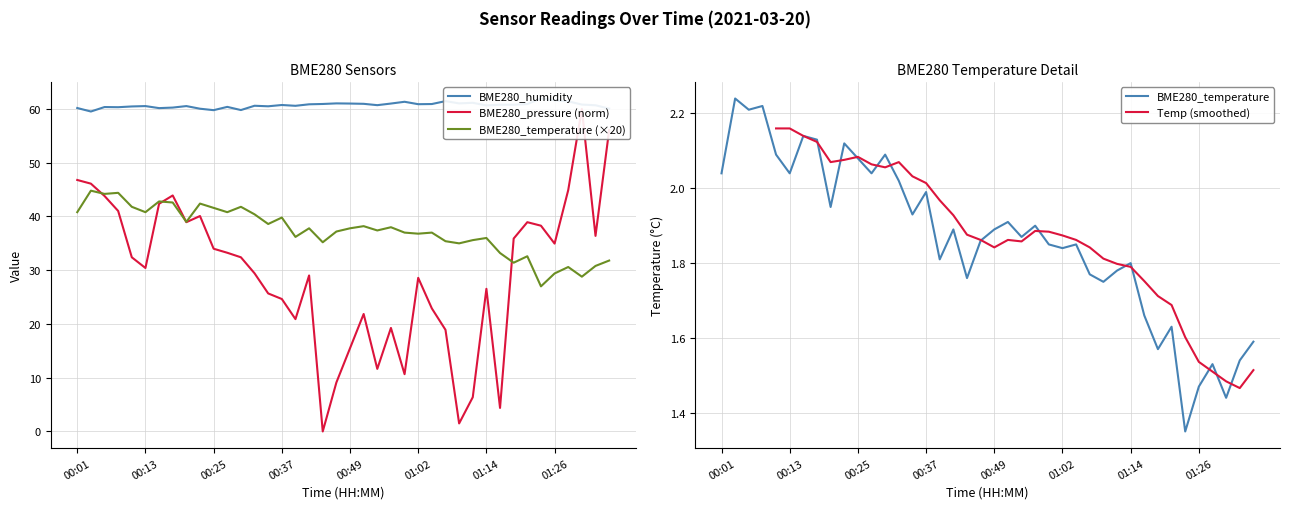

What is the difference between the second highest and minimum values in the BME280_humidity series?

2.1